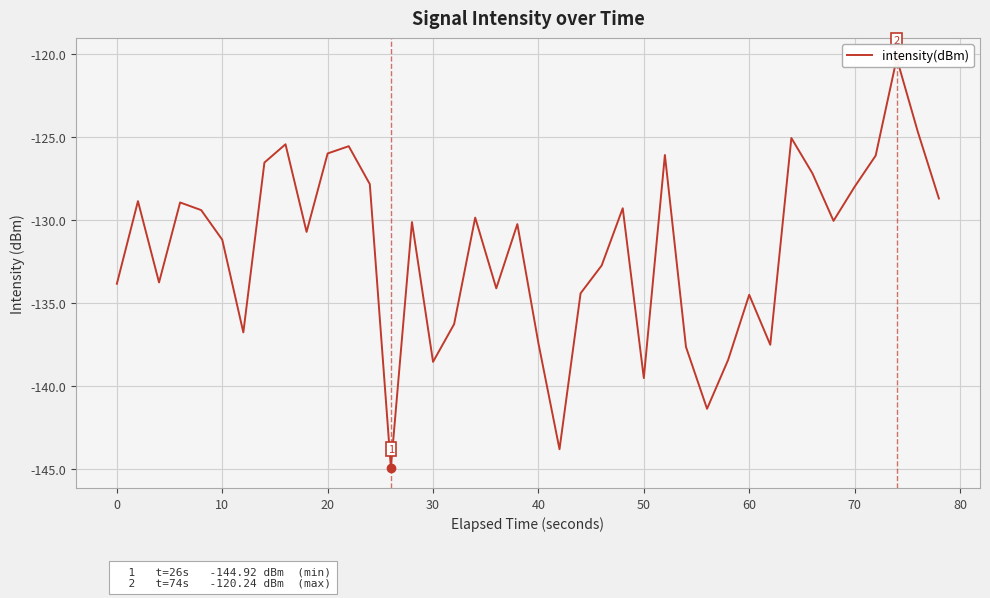

How many categories are shown in the chart?

40